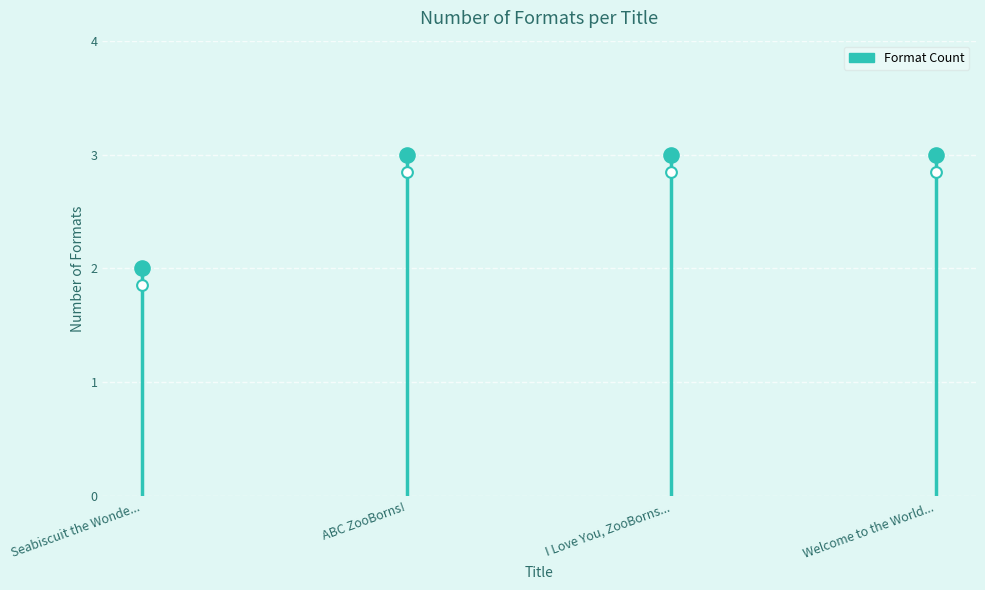

Approximately how many times larger is the value at Seabiscuit the Wonde... compared to Welcome to the World...?

0.7